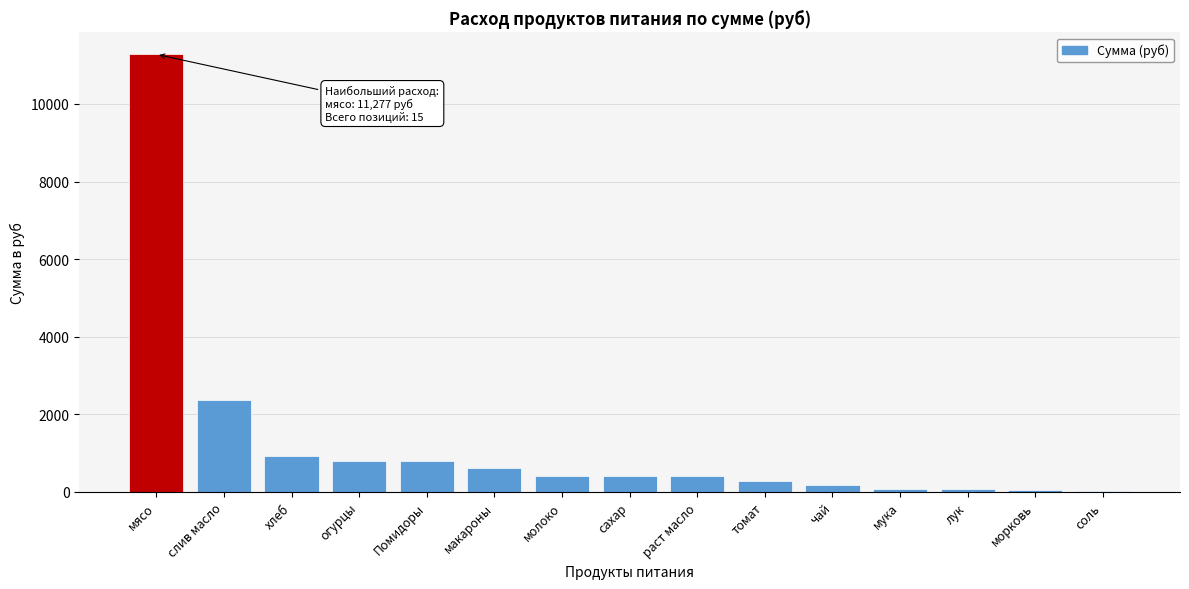

At which label is the value closest to 5655?

слив масло